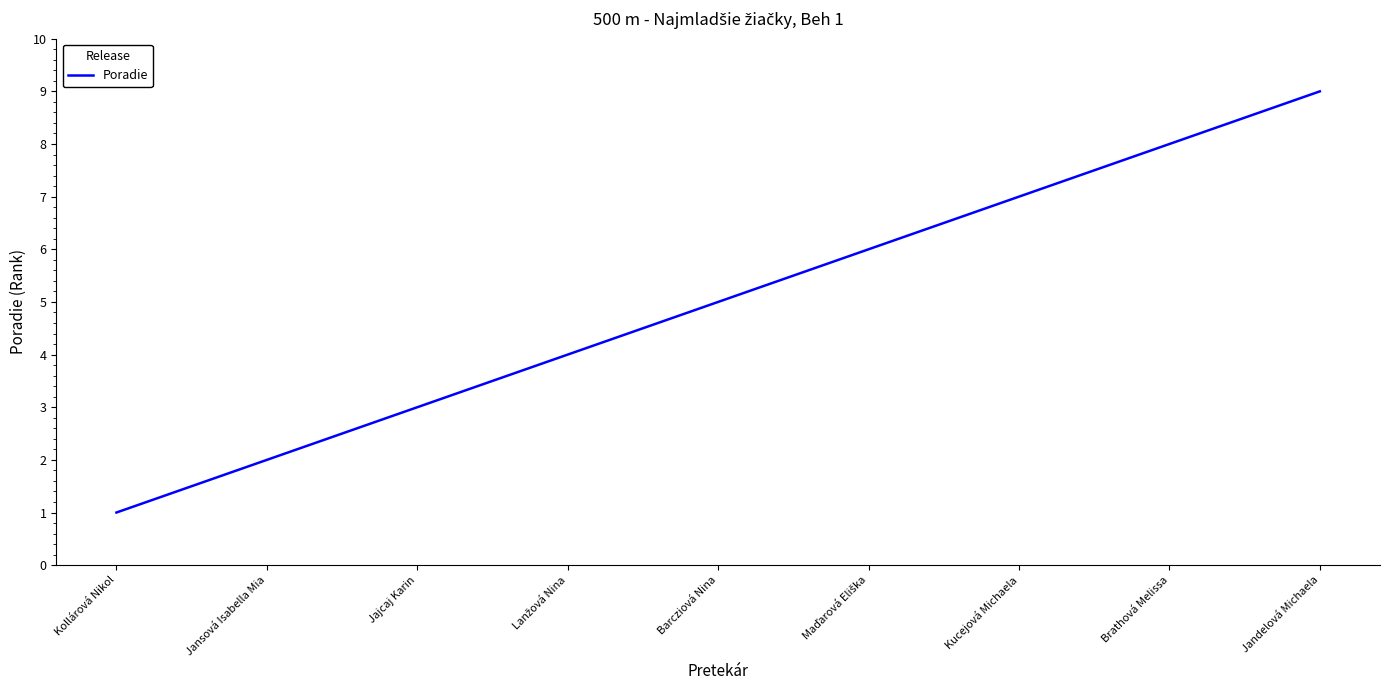

What is the difference between the maximum and minimum values?

8